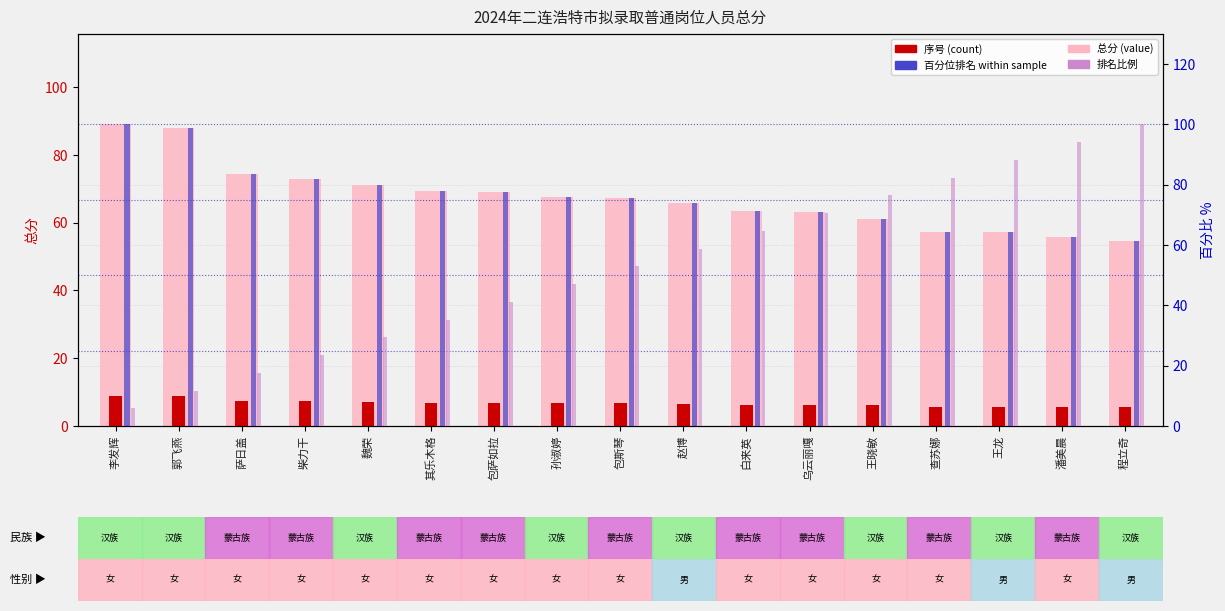

Is the value of 排名比例 at 萨日盖 greater than the value of 序号 (count) at 柴力干?

Yes